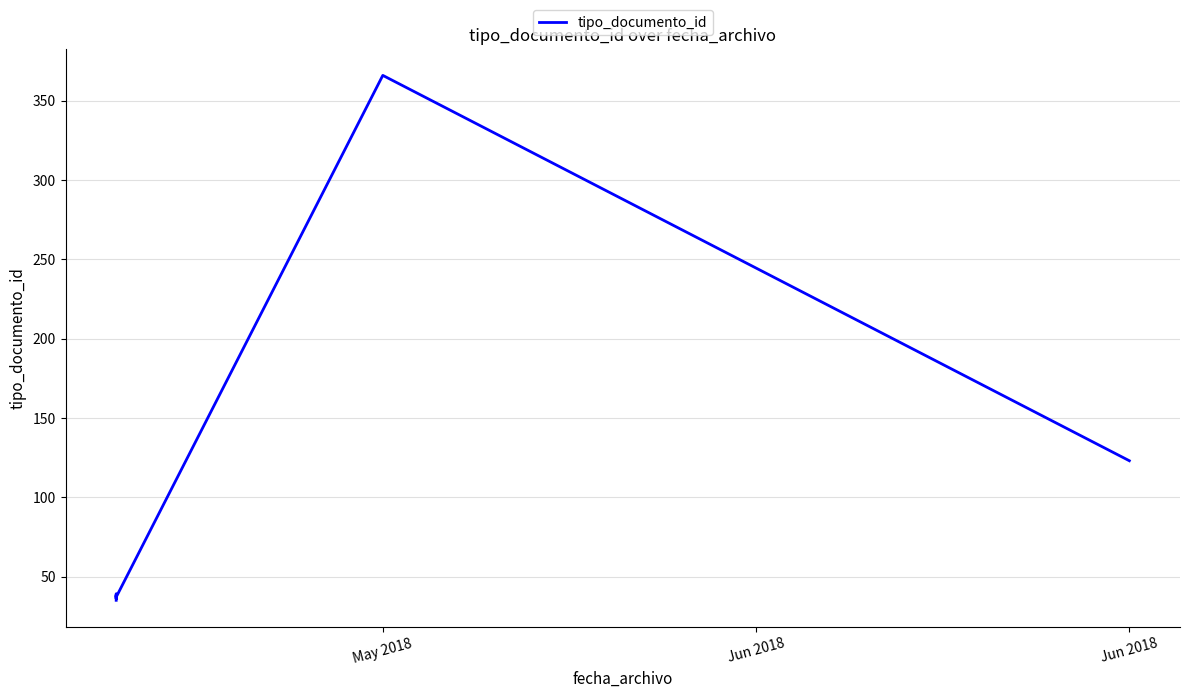

What is the average value?

96